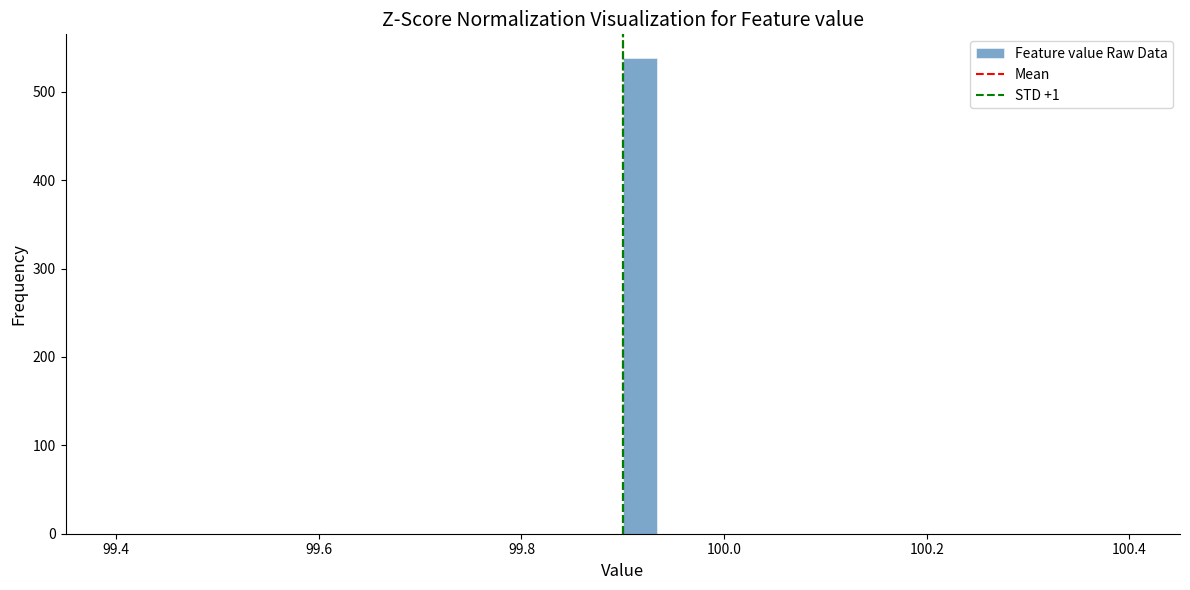

Read against the x-axis, roughly where is the centre of the tallest bar?

99.92